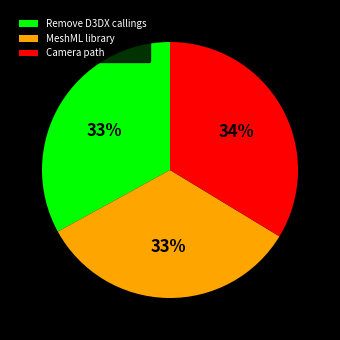

What percentage is the Remove D3DX callings slice, to the nearest percent?

33%